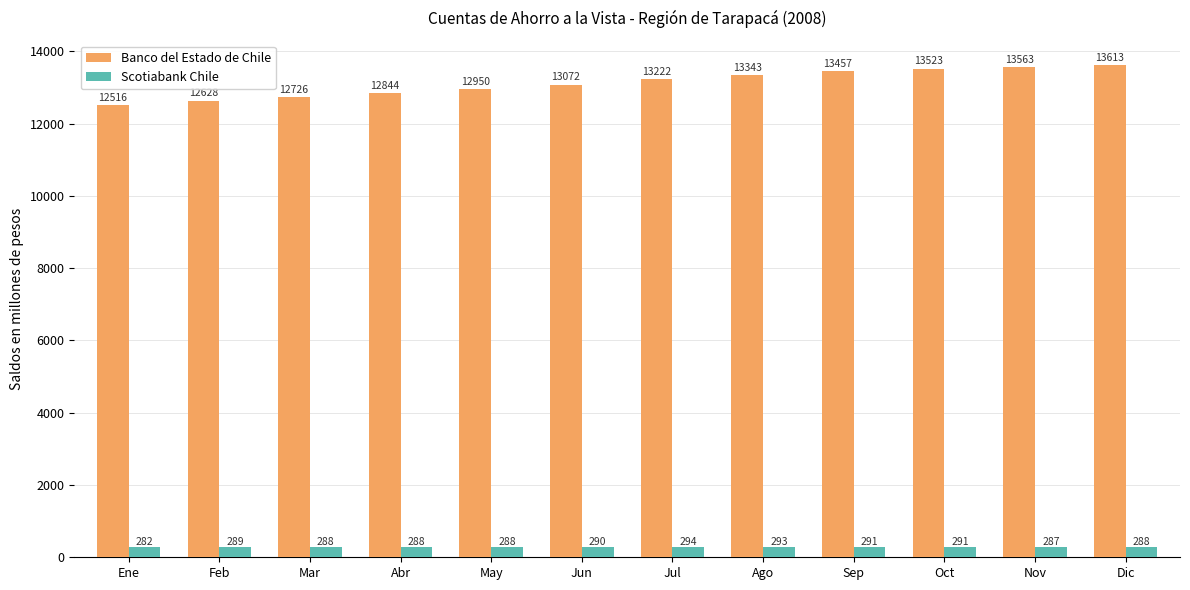

What is the maximum value shown in the chart?

13613